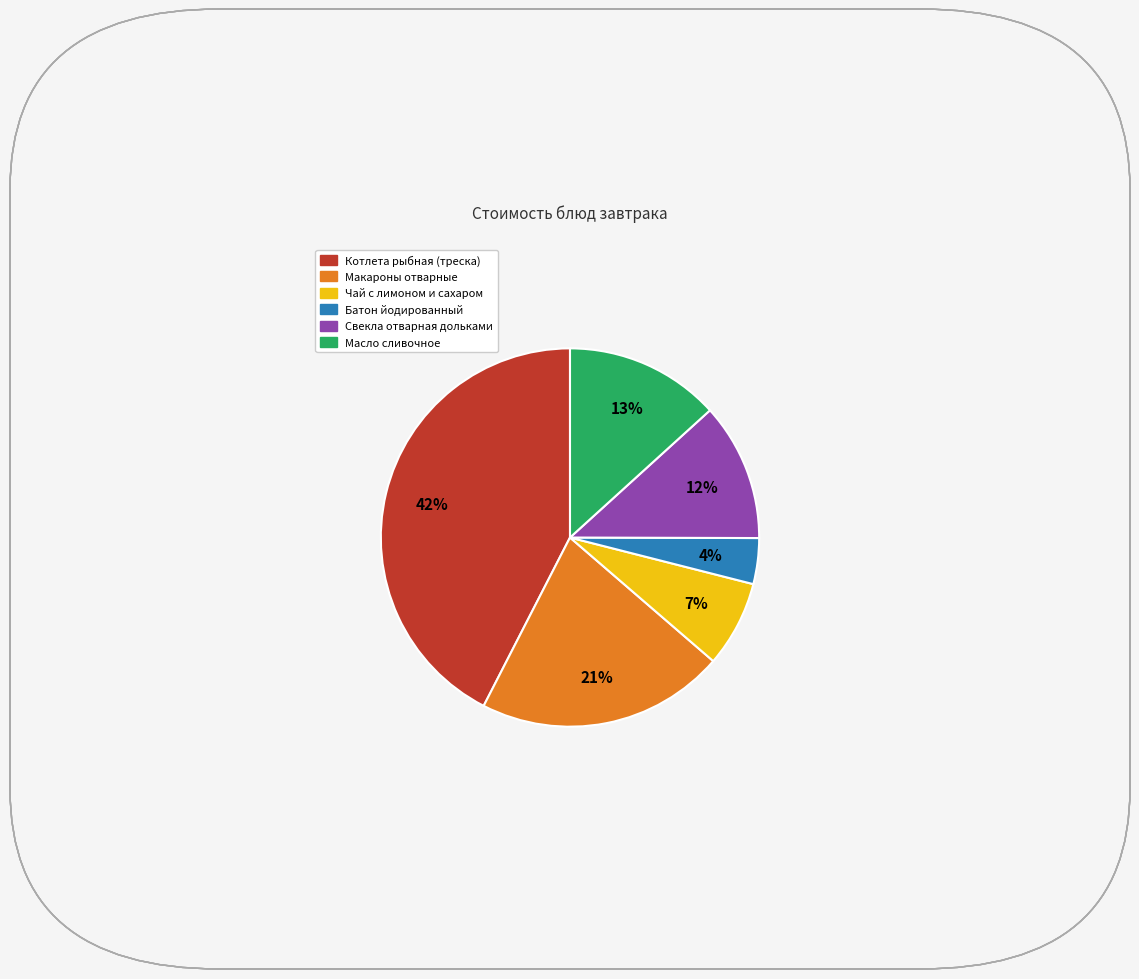

Count the number of slices in the pie.

6